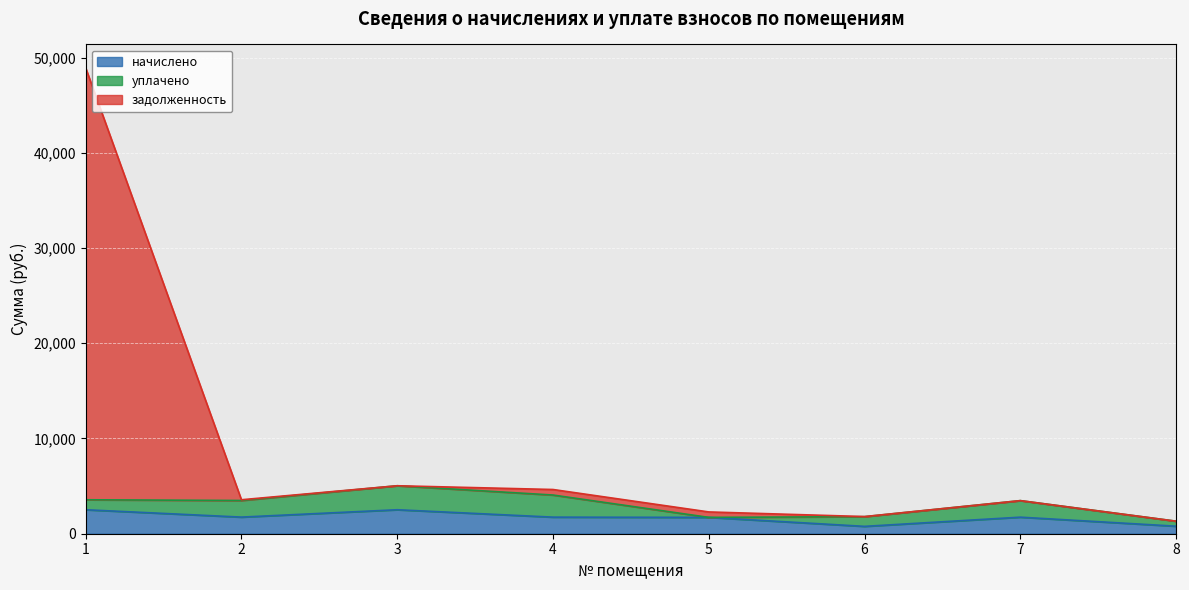

What is the spread (max minus min) of values at 1?

46411.5